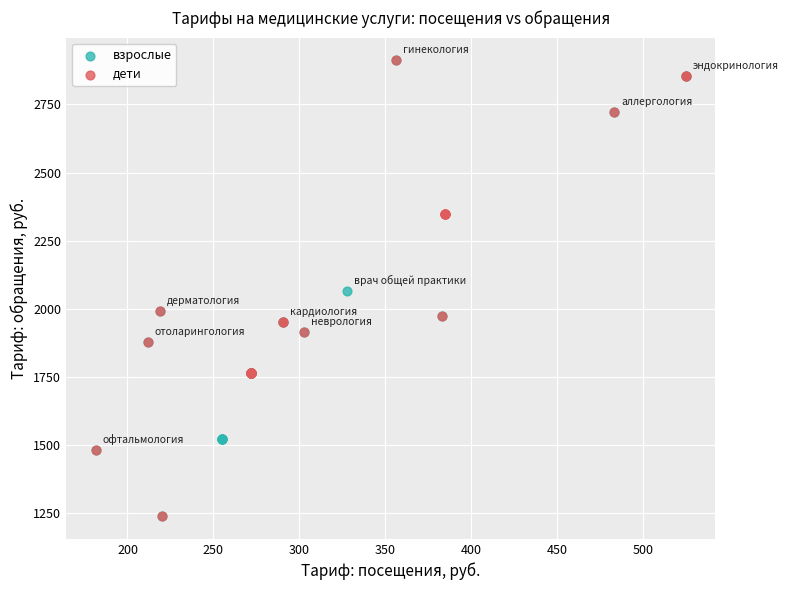

What are all the series names shown in the legend?

взрослые, дети